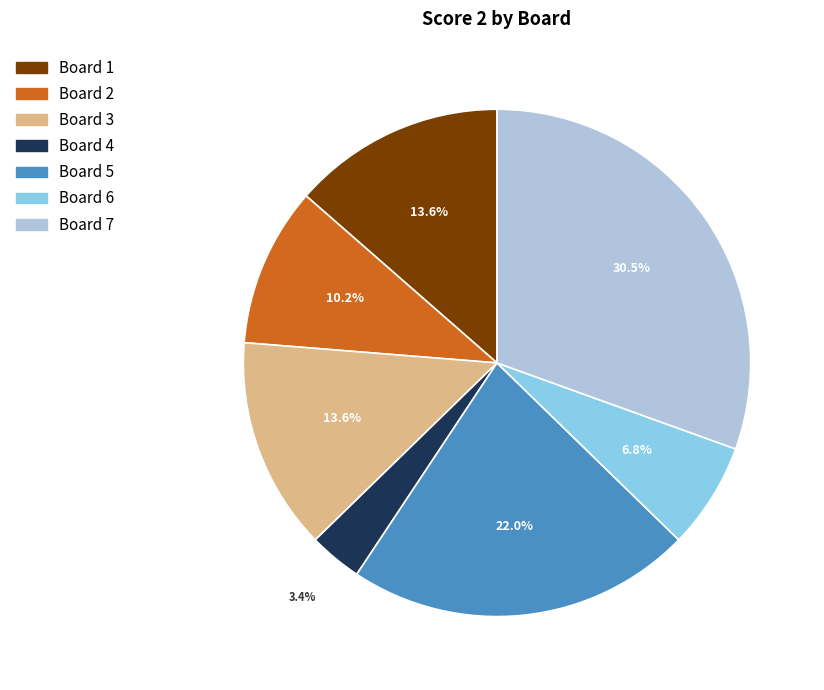

To the nearest percent, what is the average slice percentage?

14%